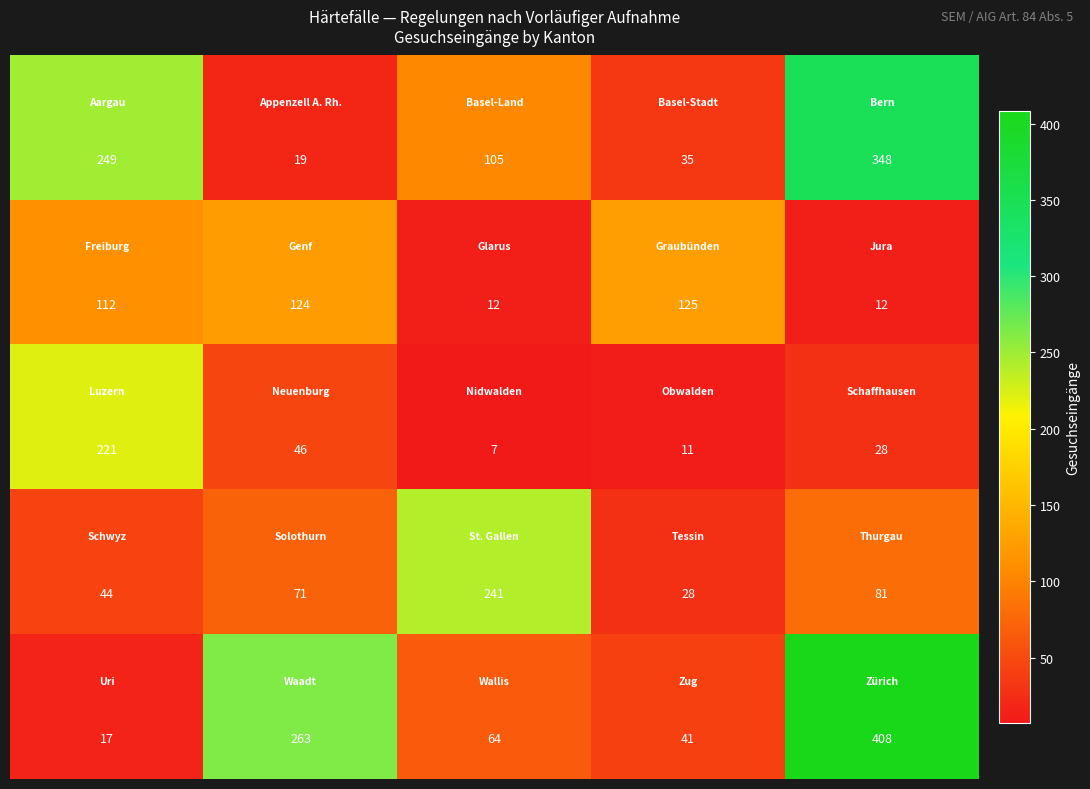

What is the minimum value shown in the chart?

7